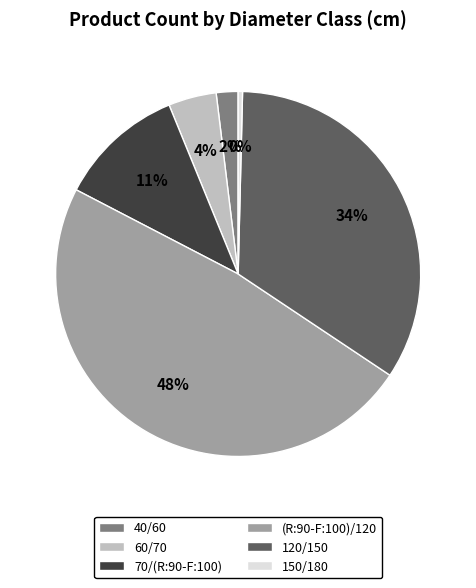

How many segments does this pie chart have?

6